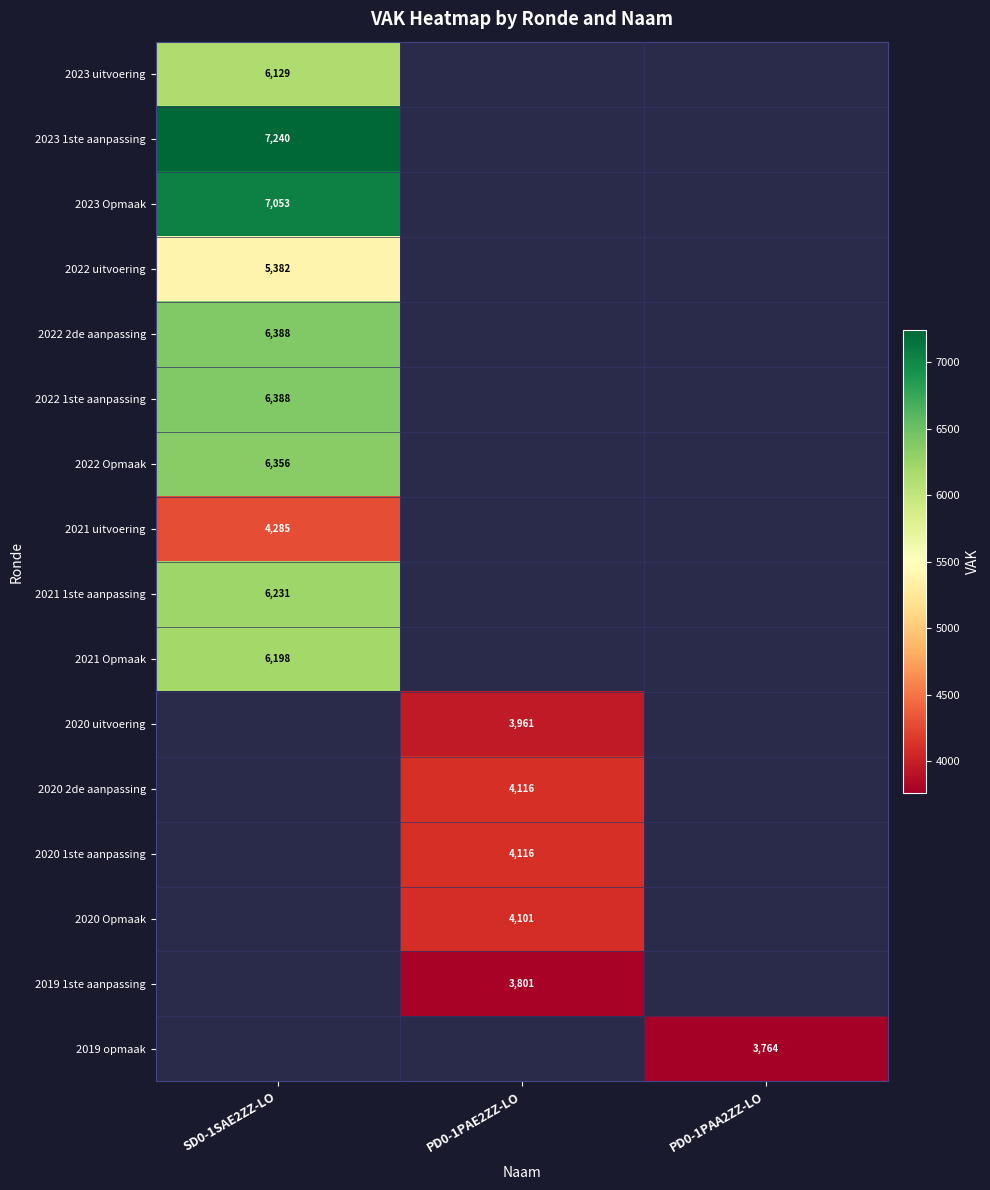

What is the greatest value displayed?

7240.0